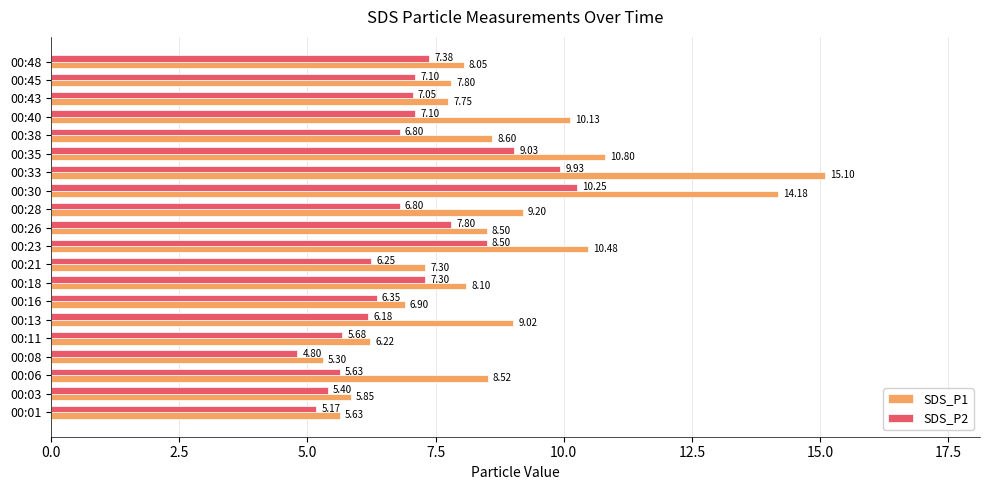

What is the difference between the maximum and minimum values in the SDS_P1 series?

9.8